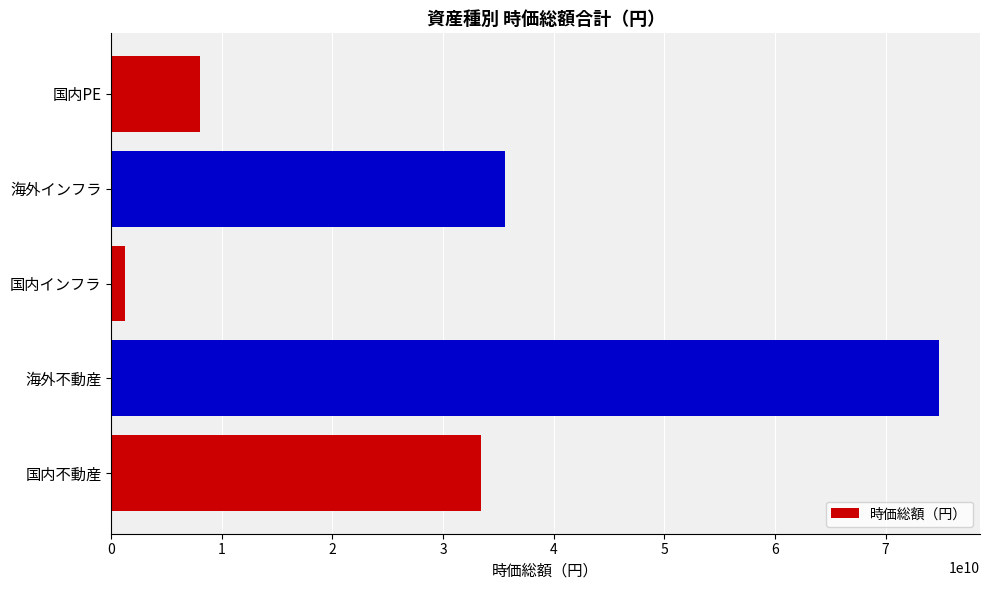

How many data points does each series have?

5